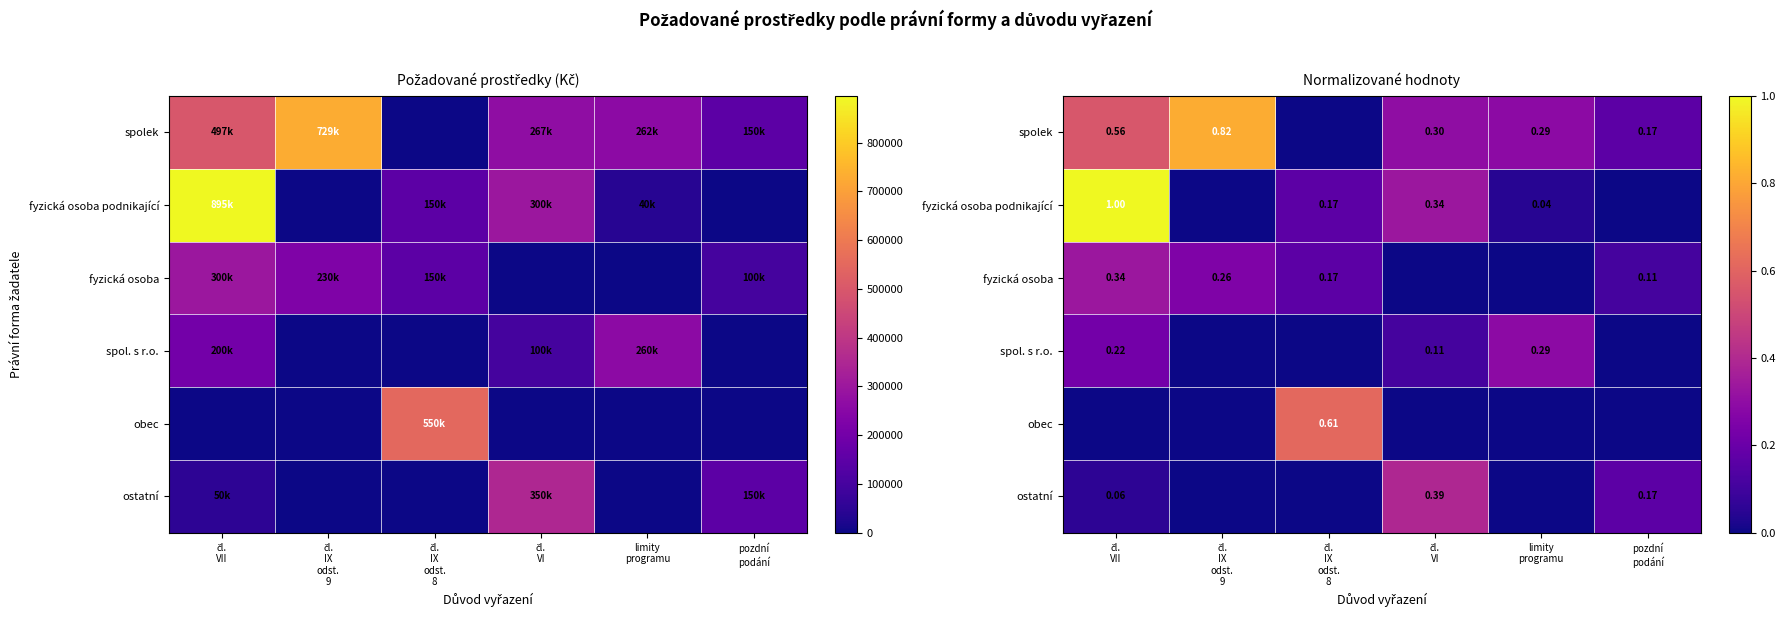

What is the difference between the obec values at čl. VI and čl. IX odst. 8?

0.6